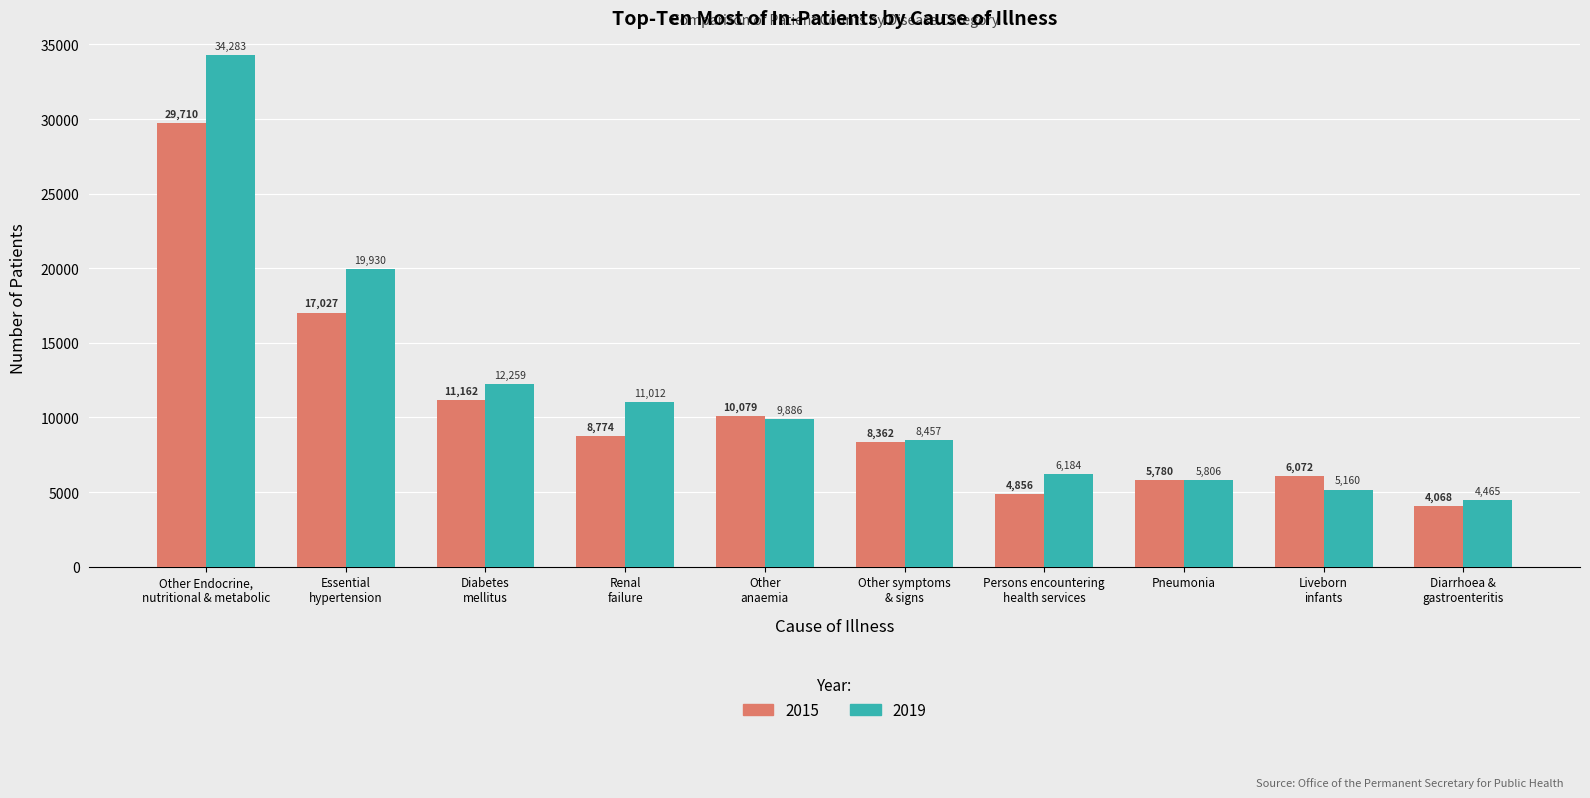

Rank the series by their maximum value, from lowest to highest.

2015, 2019